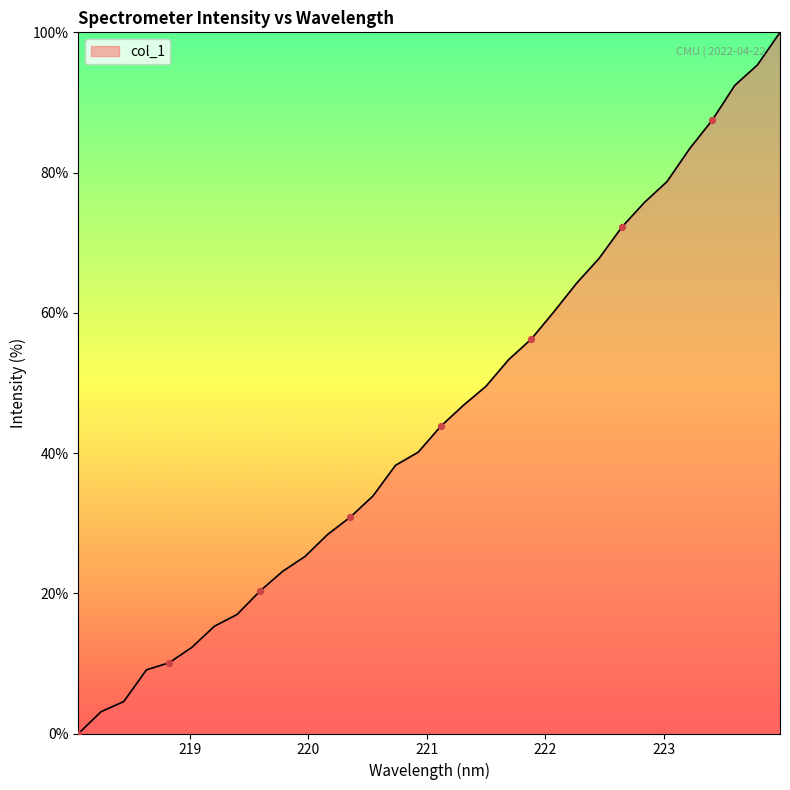

What is the maximum value shown in the chart?

100.0